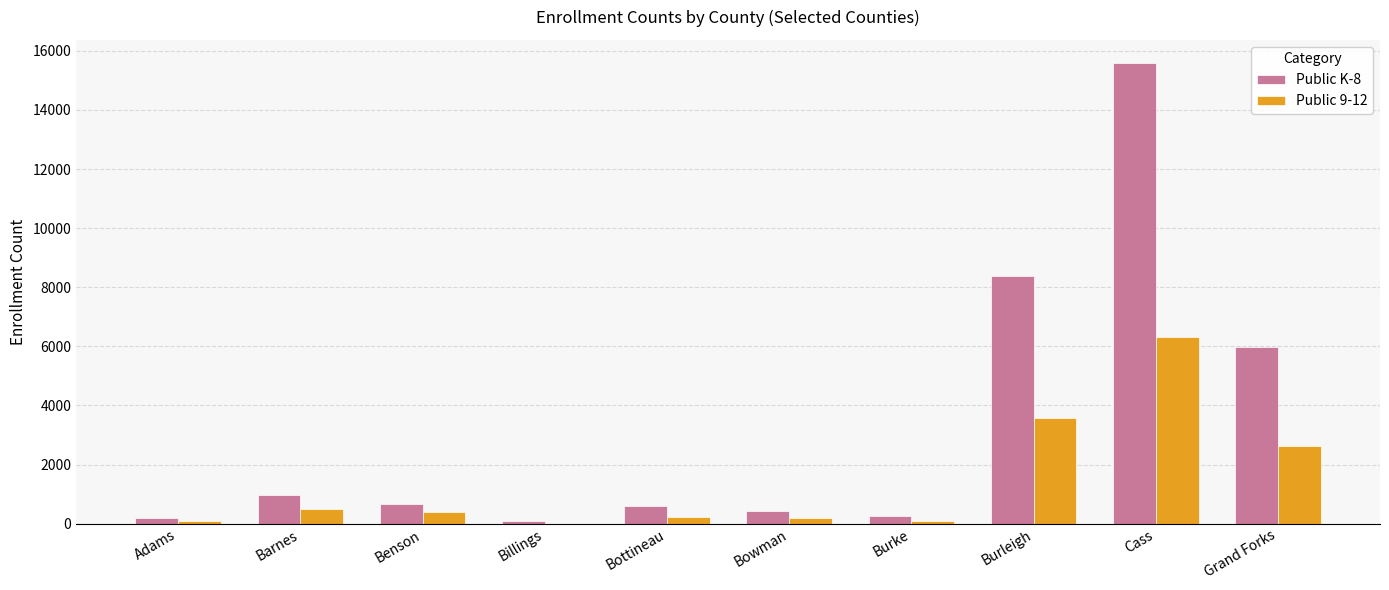

At which label does Public K-8 first exceed 653?

Barnes